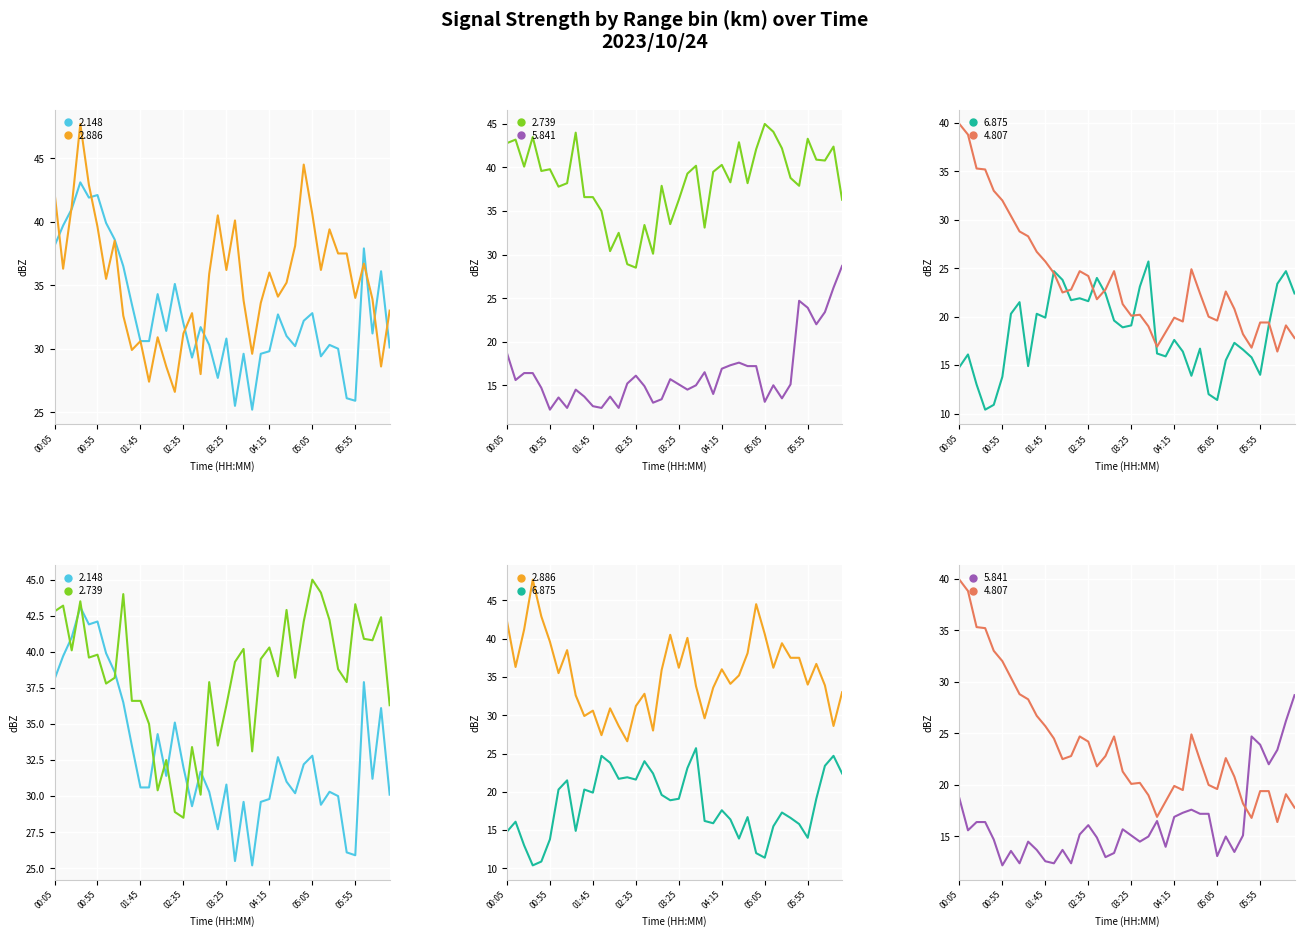

What is the value of the 6.875 point at the 25th from the left?

15.9